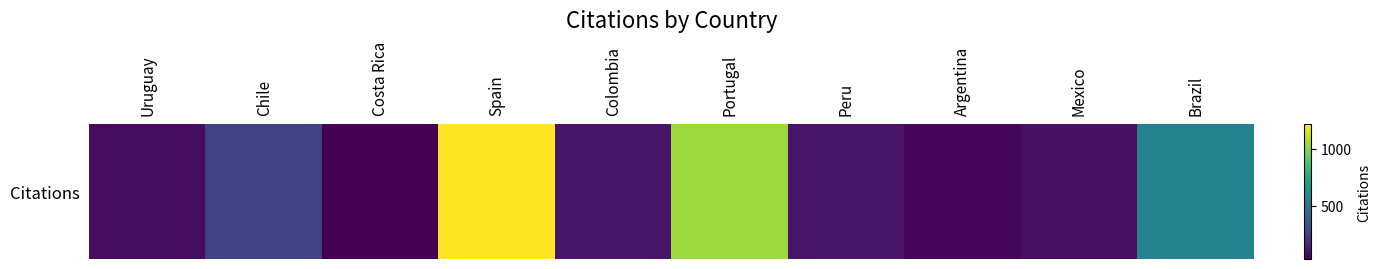

How many values are below 97?

5